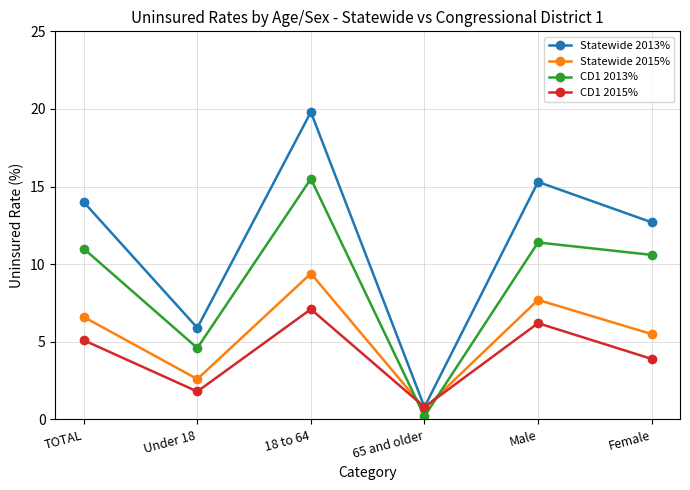

What is the minimum value for Statewide 2013%?

0.8